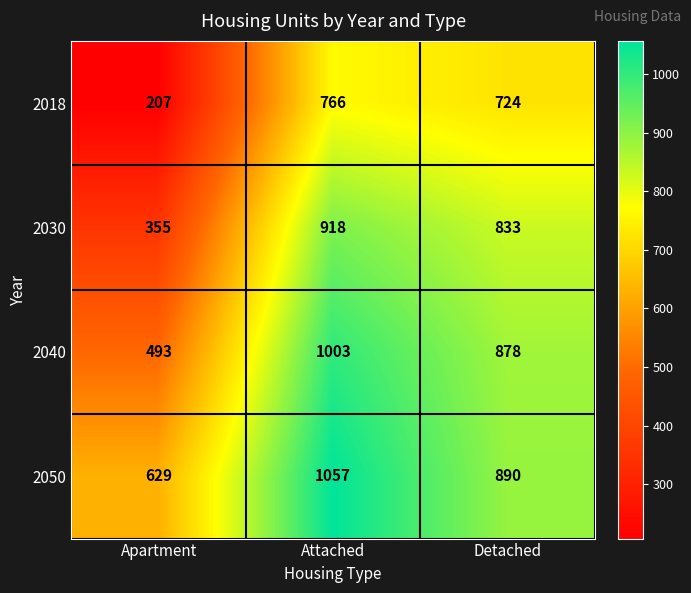

At Detached, list the series in order from smallest to largest.

2018, 2030, 2040, 2050